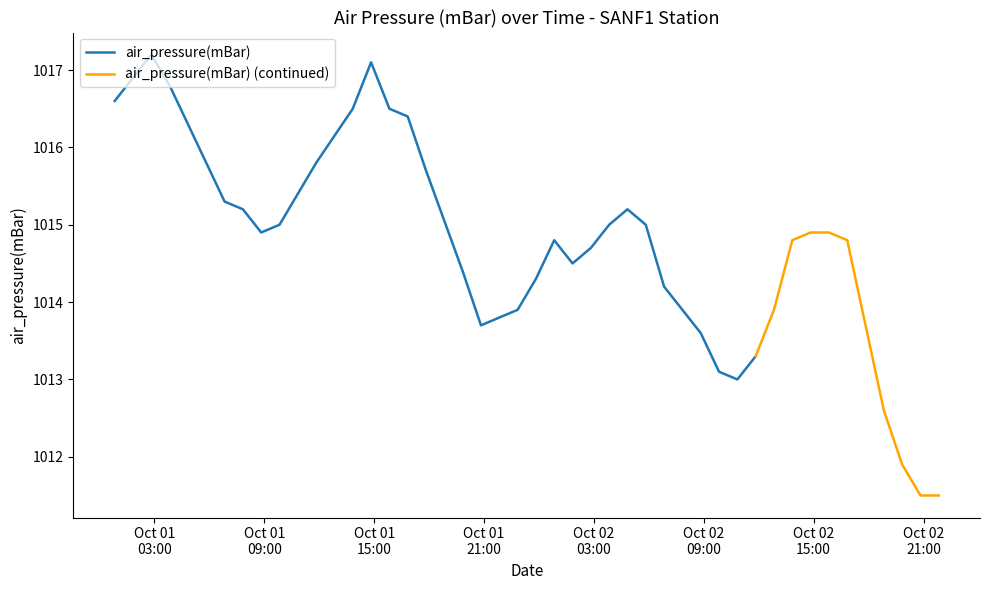

Reading right to left, transcribe all the data shown in this chart.

1011.5	1011.5	1011.9	1012.6	1013.7	1014.8	1014.9	1014.9	1014.8	1013.9	1013.3	1013.0	1013.1	1013.6	1014.2	1015.0	1015.2	1015.0	1014.7	1014.5	1014.8	1014.3	1013.9	1013.7	1014.4	1015.7	1016.4	1016.5	1017.1	1016.5	1015.8	1015.4	1015.0	1014.9	1015.2	1015.3	1015.8	1016.8	1017.2	1016.6